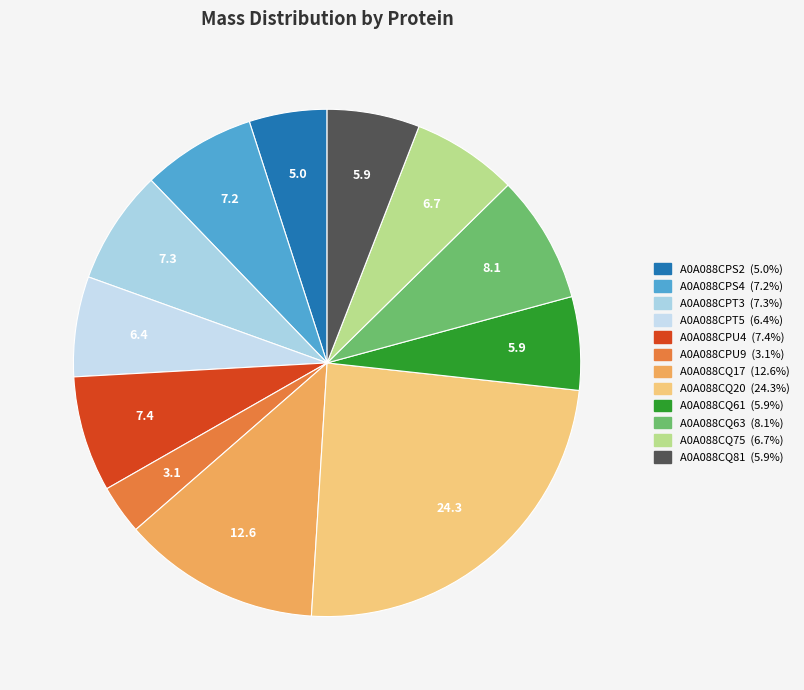

How many slices are in this pie chart?

12